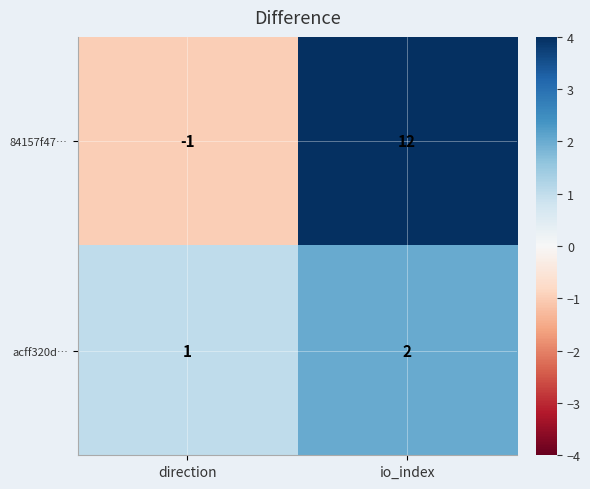

True or false: acff320d… has a value of 1 at direction.

True